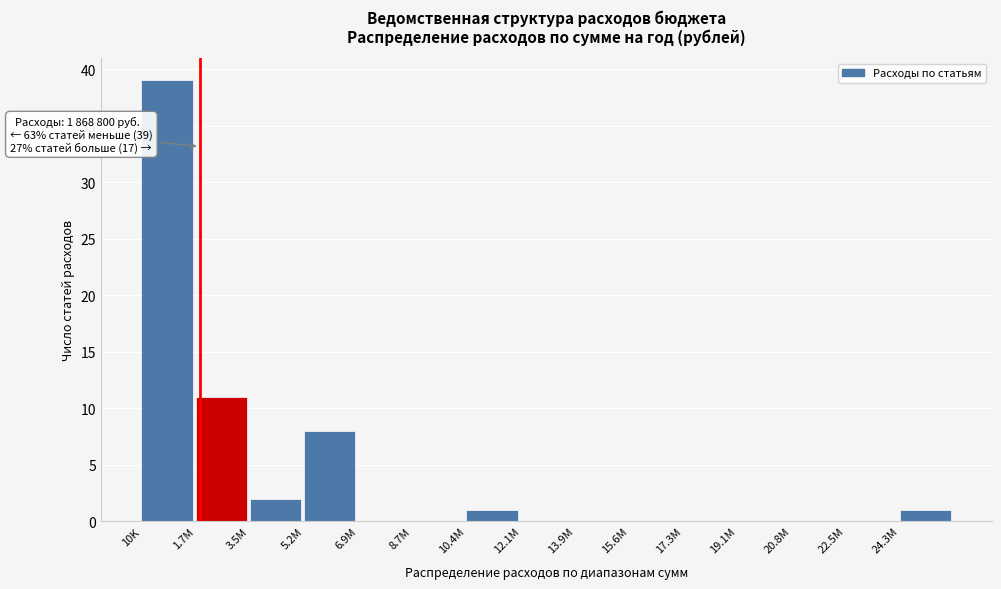

Reading right to left, what are all the values shown in this chart?

24.3M=1	22.5M=0	20.8M=0	19.1M=0	17.3M=0	15.6M=0	13.9M=0	12.1M=0	10.4M=1	8.7M=0	6.9M=0	5.2M=8	3.5M=2	1.7M=11	10K=39